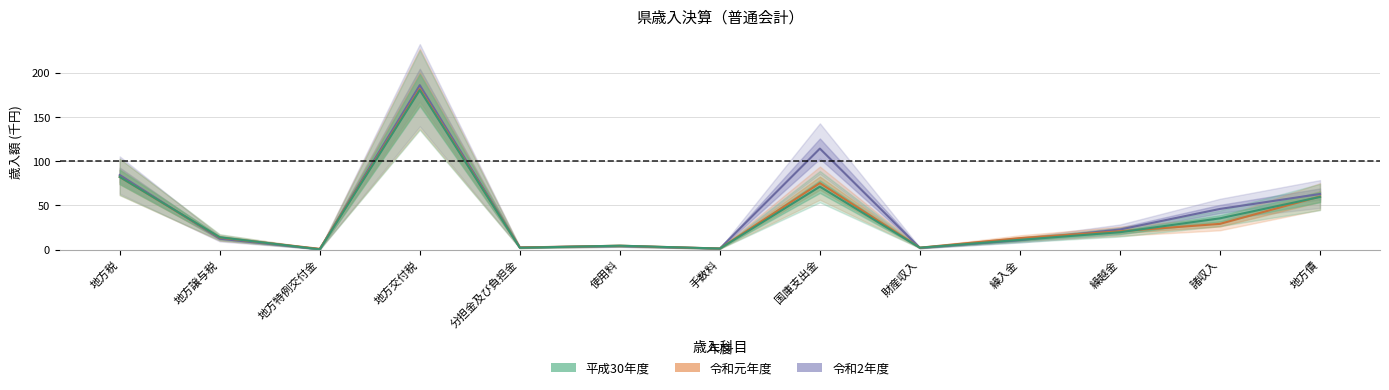

Reading left to right, extract all data points from this chart.

平成30年度: 地方税=82.3	地方譲与税=13.9	地方特例交付金=0.2	地方交付税=180.8	分担金及び負担金=2.0	使用料=4.3	手数料=1.1	国庫支出金=71.3	財産収入=2.1	繰入金=11.0	繰越金=19.6	諸収入=35.4	地方債=59.6
令和元年度: 地方税=82.3	地方譲与税=13.5	地方特例交付金=0.8	地方交付税=182.3	分担金及び負担金=2.3	使用料=4.3	手数料=1.2	国庫支出金=75.3	財産収入=2.1	繰入金=12.9	繰越金=20.7	諸収入=29.1	地方債=60.2
令和2年度: 地方税=84.5	地方譲与税=12.3	地方特例交付金=0.4	地方交付税=186.3	分担金及び負担金=2.4	使用料=3.9	手数料=1.1	国庫支出金=114.4	財産収入=1.8	繰入金=10.6	繰越金=22.7	諸収入=46.0	地方債=63.0